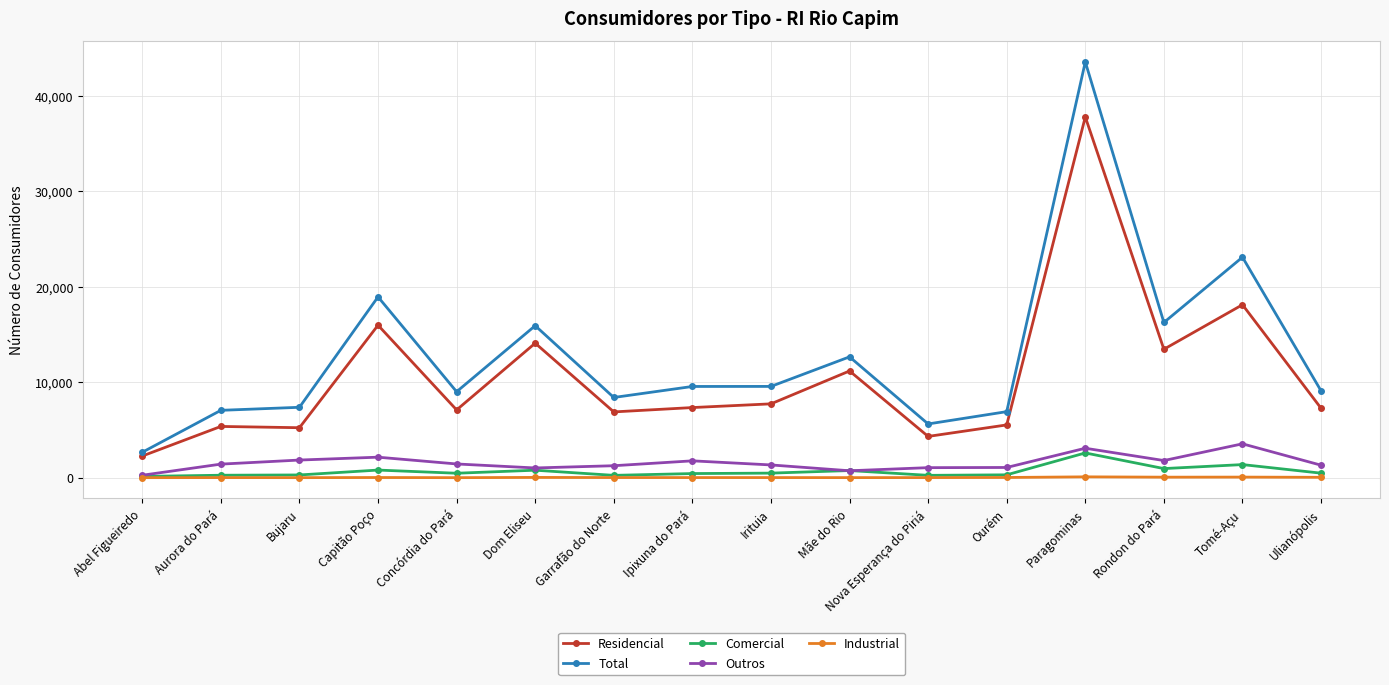

What are all the series names shown in the legend?

Residencial, Total, Comercial, Outros, Industrial